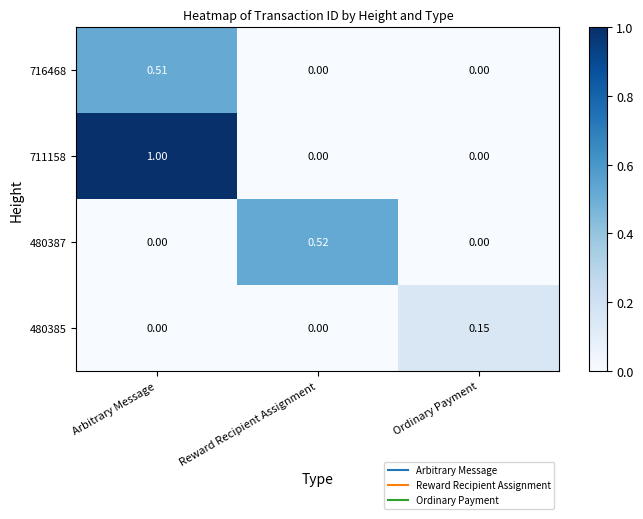

How many series are shown in this chart?

4